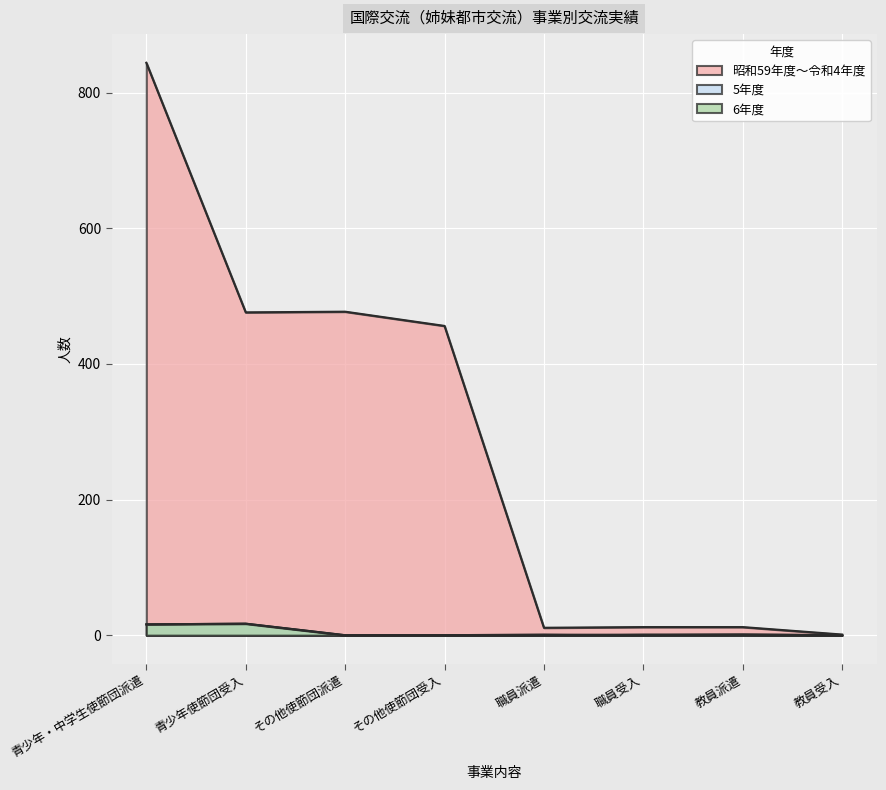

Rank the series at その他使節団受入 from lowest to highest value.

5年度, 6年度, 昭和59年度～令和4年度